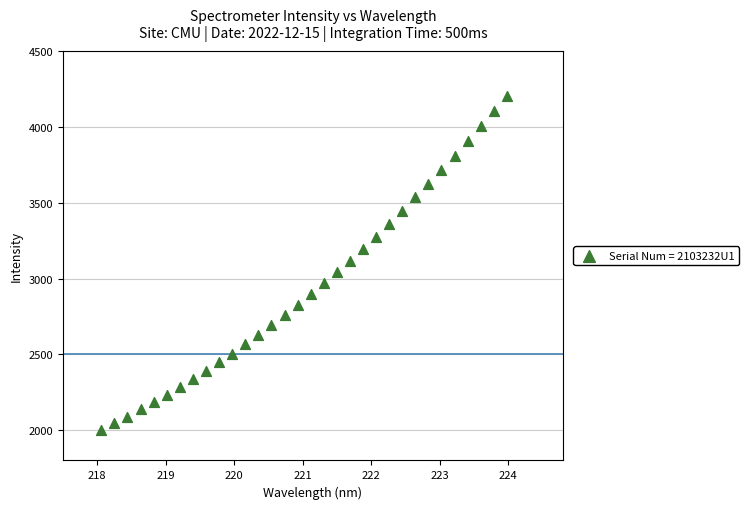

What is the range of Y values (max minus min)?

2206.9